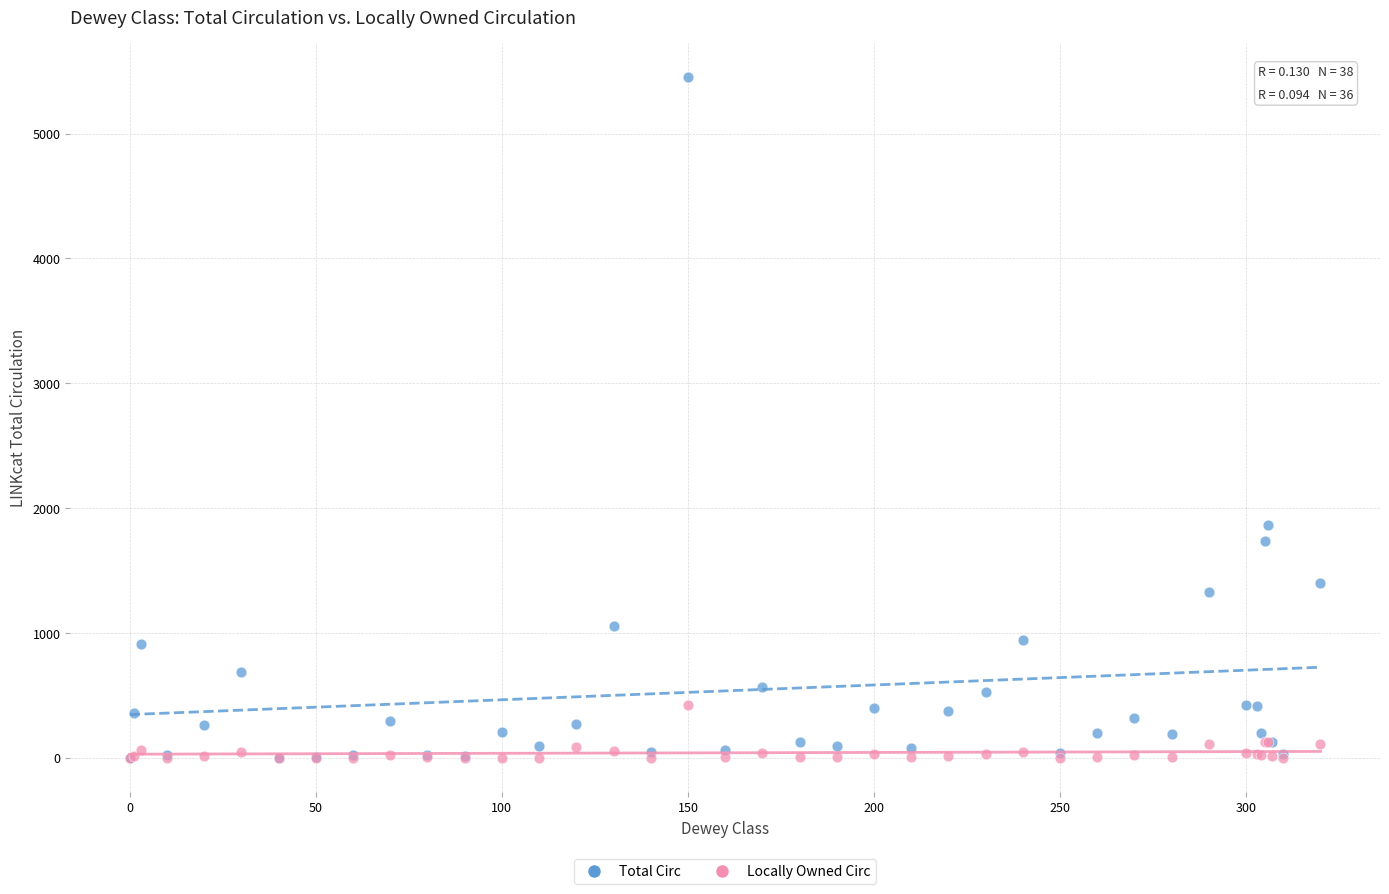

In the Total Circ series, what Y value is closest to 2726?

1863